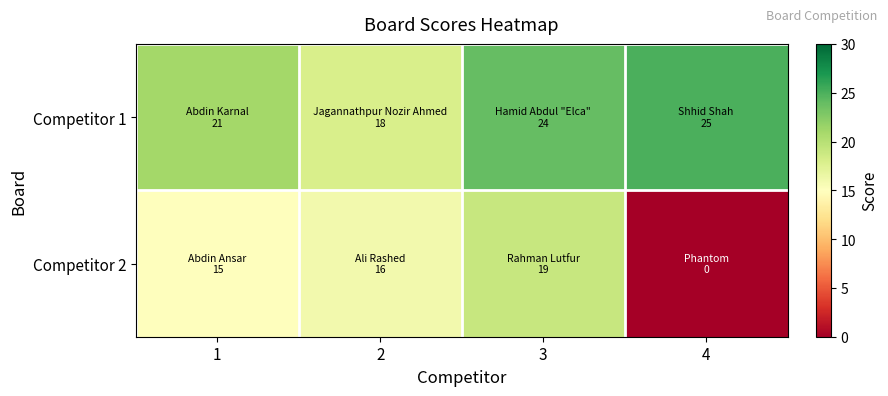

How many categories are shown in the chart?

4